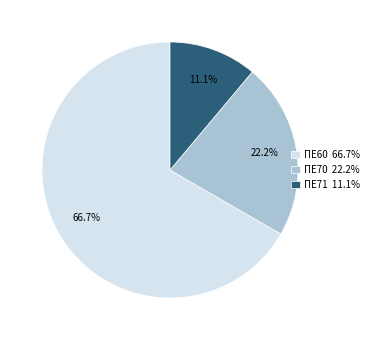

Rank the categories by value from highest to lowest.

ΠΕ60, ΠΕ70, ΠΕ71